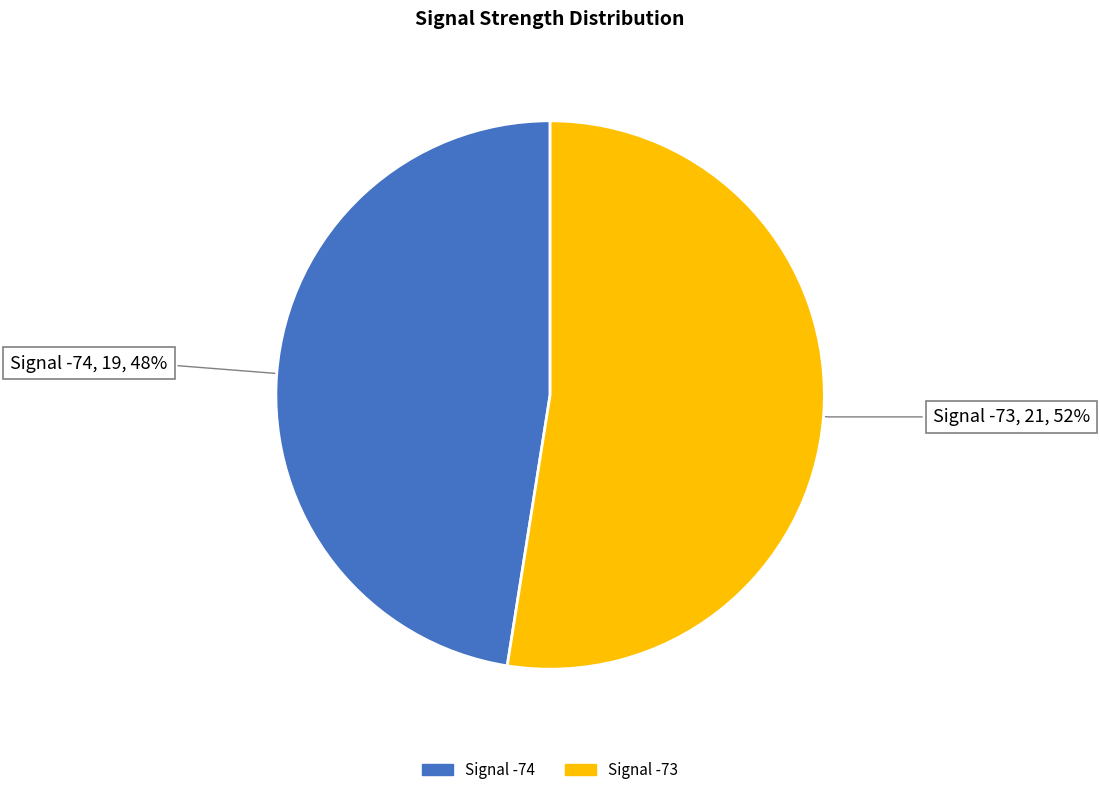

To the nearest percent, what is the average slice percentage?

50%